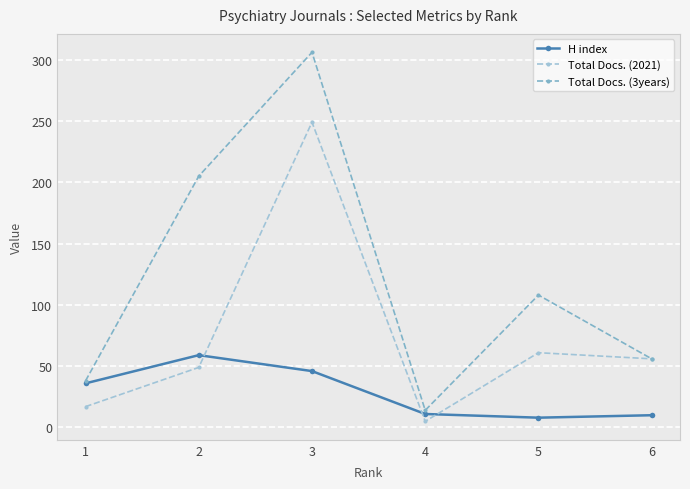

How many categories are shown in the chart?

6